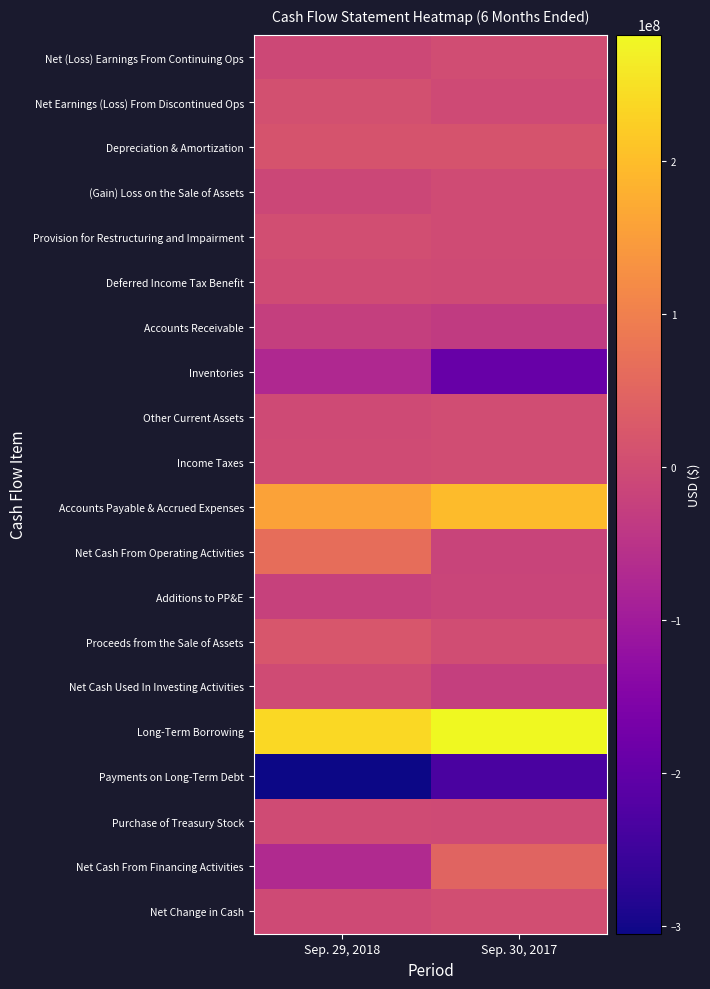

Reading right to left, list all the values displayed in this chart.

Net (Loss) Earnings From Continuing Ops: Sep. 30, 2017=810000	Sep. 29, 2018=-7794000
Net Earnings (Loss) From Discontinued Ops: Sep. 30, 2017=-2752000	Sep. 29, 2018=8155000
Depreciation & Amortization: Sep. 30, 2017=15349000	Sep. 29, 2018=16086000
(Gain) Loss on the Sale of Assets: Sep. 30, 2017=-1591000	Sep. 29, 2018=-10115000
Provision for Restructuring and Impairment: Sep. 30, 2017=56000	Sep. 29, 2018=4287000
Deferred Income Tax Benefit: Sep. 30, 2017=-2357000	Sep. 29, 2018=-99000
Accounts Receivable: Sep. 30, 2017=-34173000	Sep. 29, 2018=-25797000
Inventories: Sep. 30, 2017=-192151000	Sep. 29, 2018=-72266000
Other Current Assets: Sep. 30, 2017=1106000	Sep. 29, 2018=-3226000
Income Taxes: Sep. 30, 2017=2126000	Sep. 29, 2018=-324000
Accounts Payable & Accrued Expenses: Sep. 30, 2017=196904000	Sep. 29, 2018=157812000
Net Cash From Operating Activities: Sep. 30, 2017=-17790000	Sep. 29, 2018=66719000
Additions to PP&E: Sep. 30, 2017=-13743000	Sep. 29, 2018=-20318000
Proceeds from the Sale of Assets: Sep. 30, 2017=1790000	Sep. 29, 2018=20055000
Net Cash Used In Investing Activities: Sep. 30, 2017=-26373000	Sep. 29, 2018=-263000
Long-Term Borrowing: Sep. 30, 2017=282862000	Sep. 29, 2018=237304000
Payments on Long-Term Debt: Sep. 30, 2017=-232706000	Sep. 29, 2018=-304777000
Purchase of Treasury Stock: Sep. 30, 2017=-2696000	Sep. 29, 2018=-1579000
Net Cash From Financing Activities: Sep. 30, 2017=47111000	Sep. 29, 2018=-68763000
Net Change in Cash: Sep. 30, 2017=2948000	Sep. 29, 2018=-2307000